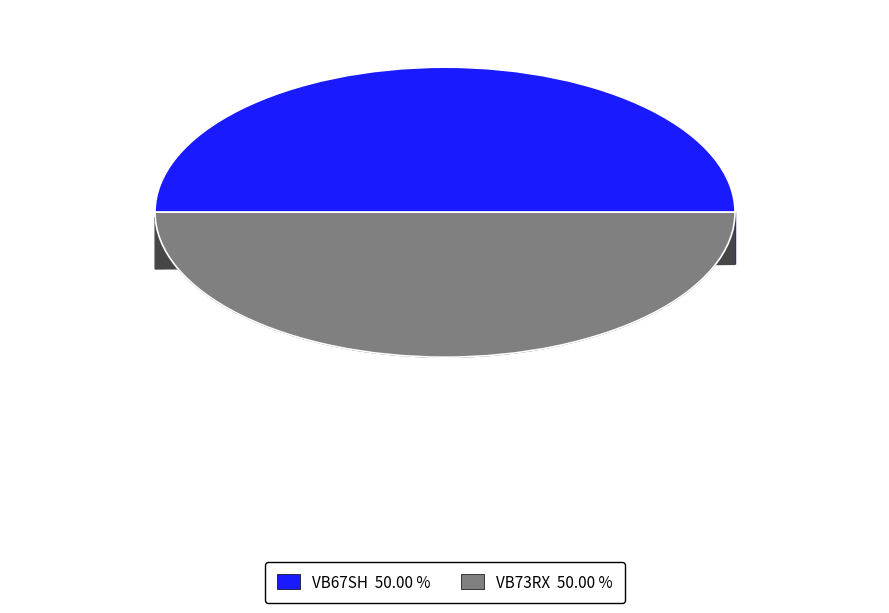

To the nearest percent, what is the average slice percentage?

50%